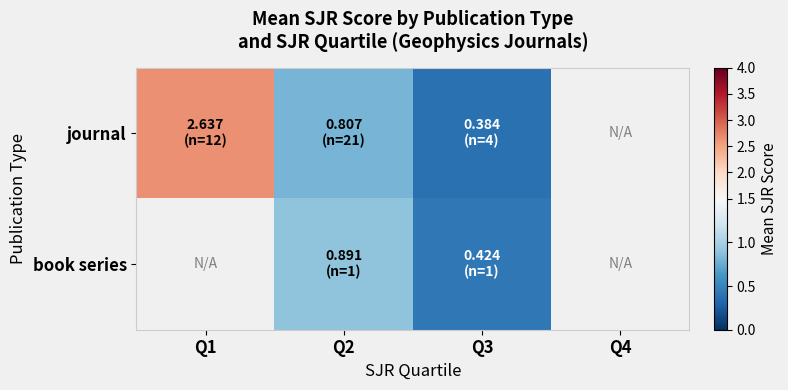

Reading left to right, what are all the values shown in this chart?

journal: Q1=2.6	Q2=0.8	Q3=0.4	Q4=0.0
book series: Q1=0.0	Q2=0.9	Q3=0.4	Q4=0.0